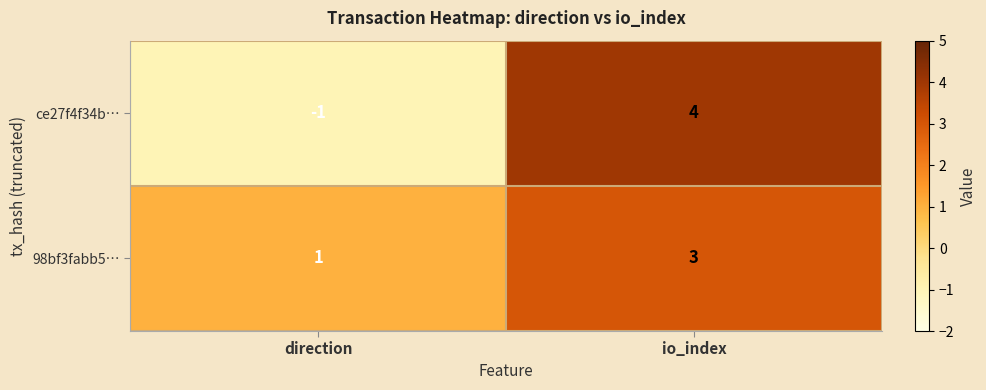

True or false: 98bf3fabb5… has a value of 3 at io_index.

True